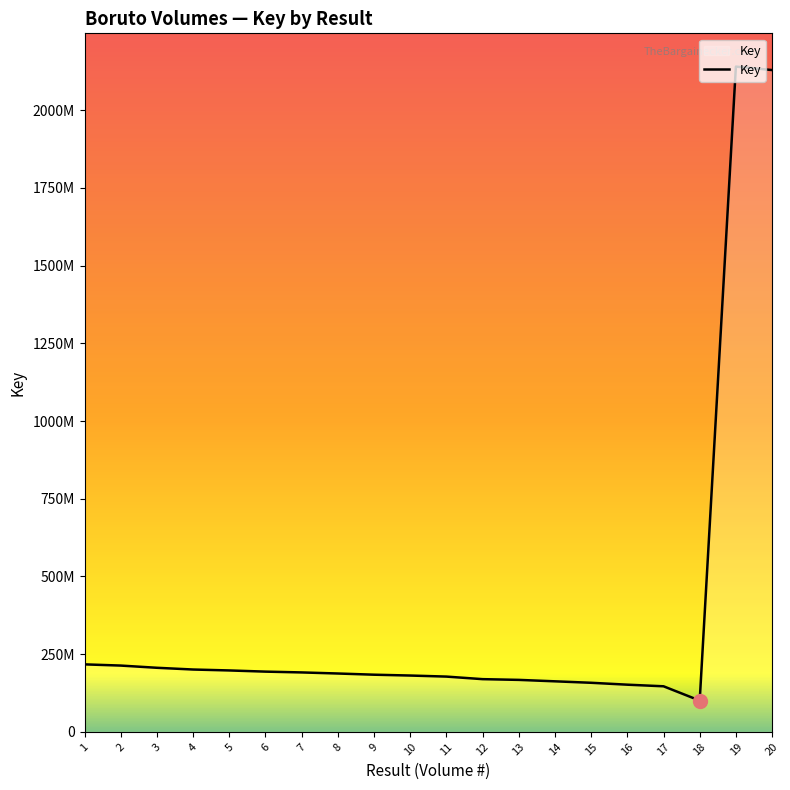

Is this an area chart (filled region under the line)?

Yes